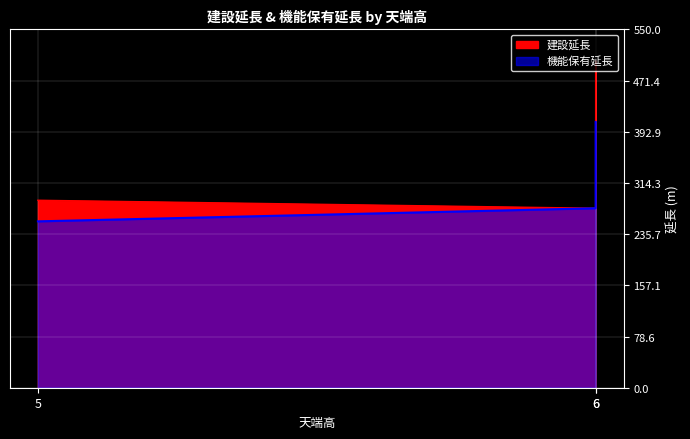

Reading left to right, list all the values displayed in this chart.

建設延長: 287.8	501.5	275.5
機能保有延長: 255.4	408.0	275.5